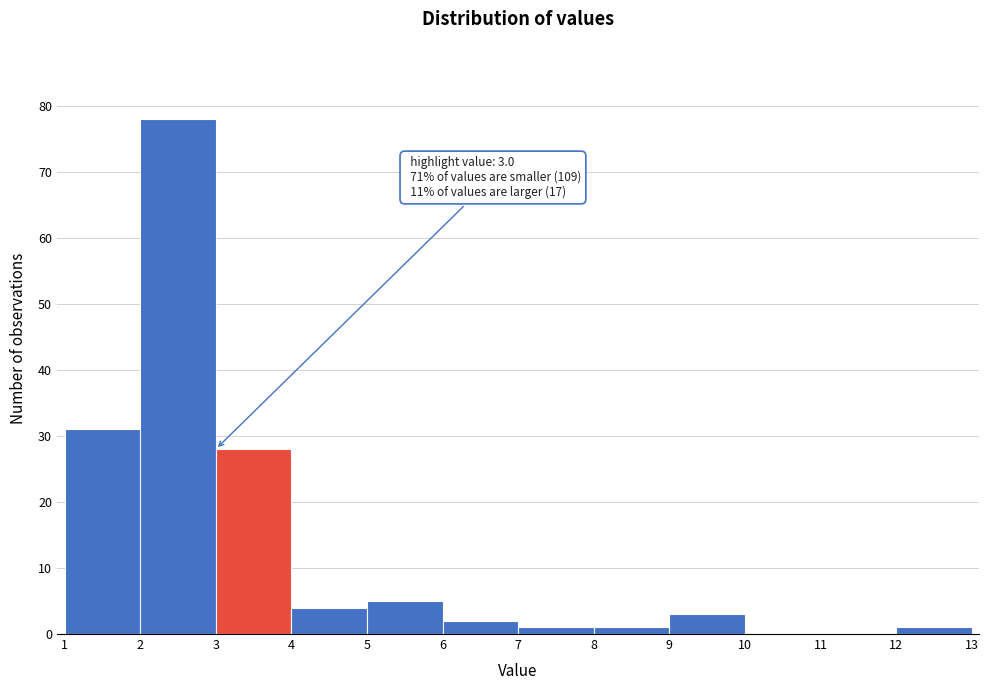

Over which range of the x-axis is the bar tallest?

2 to 3